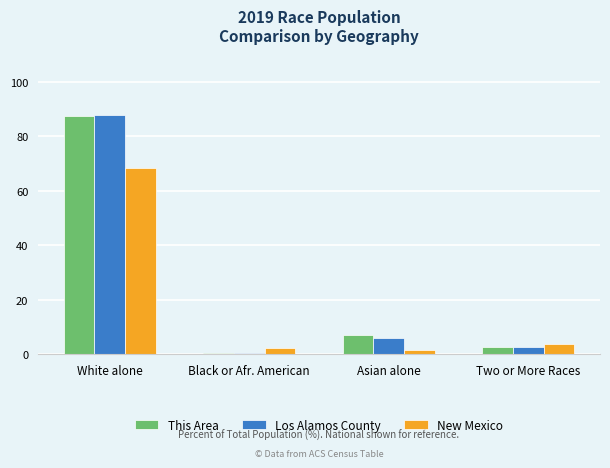

Count the number of data series in this chart.

3